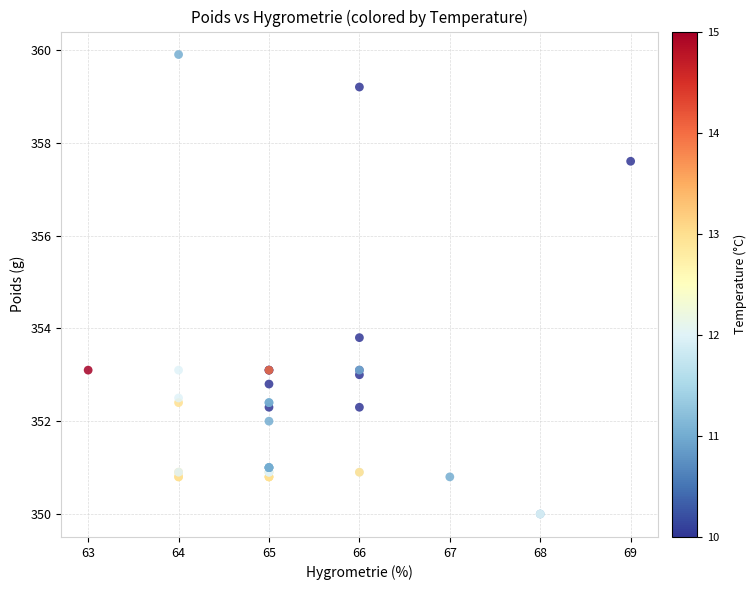

What Y value in the scatter plot is closest to 354?

353.8